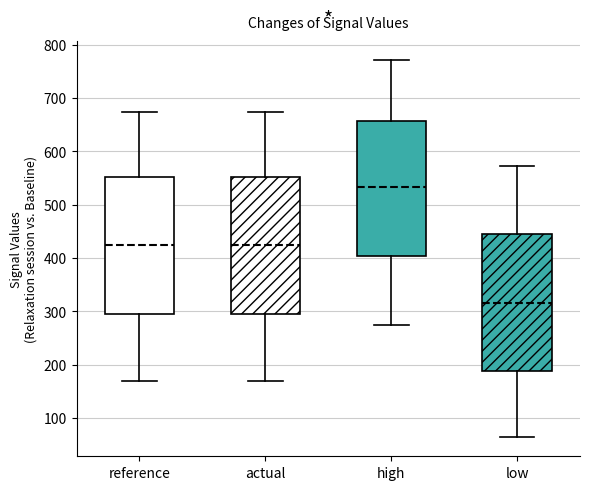

Which box has the lowest median line?

low